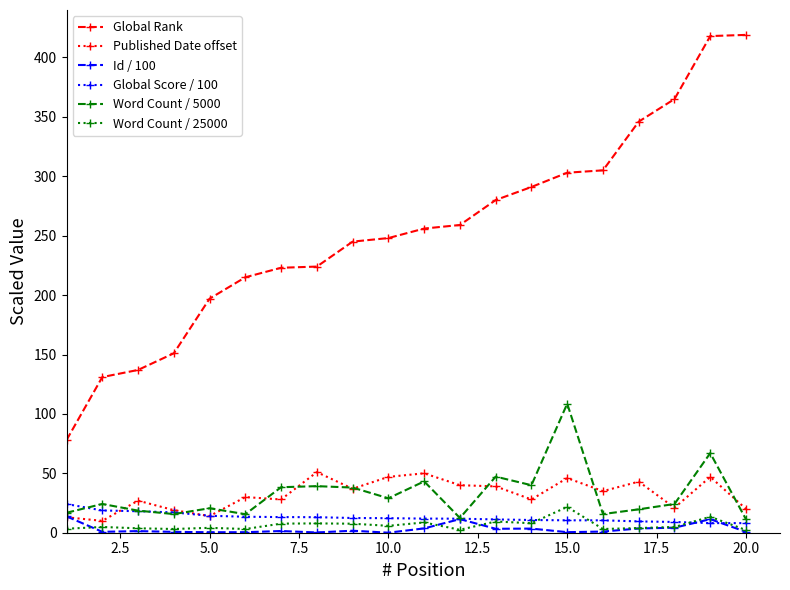

Which series has the largest total across all categories?

Global Rank